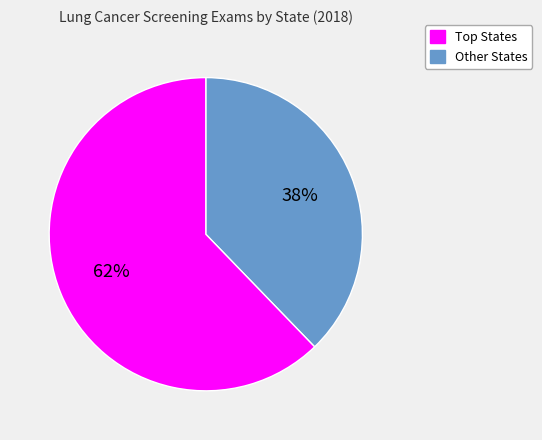

Is there a majority slice in this chart?

Yes